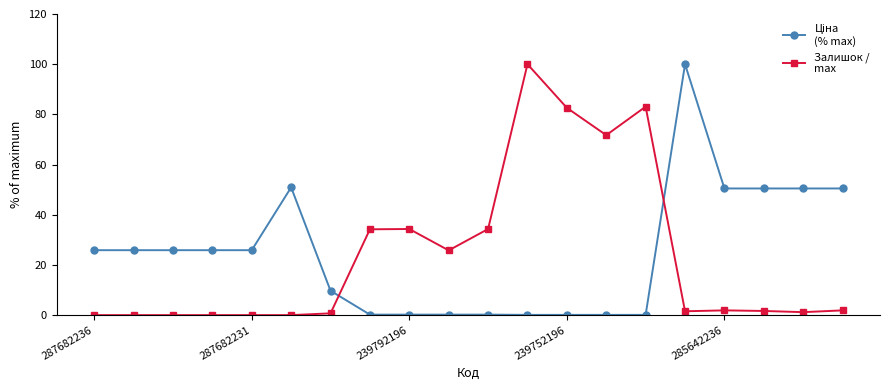

What is the greatest value displayed?

100.0